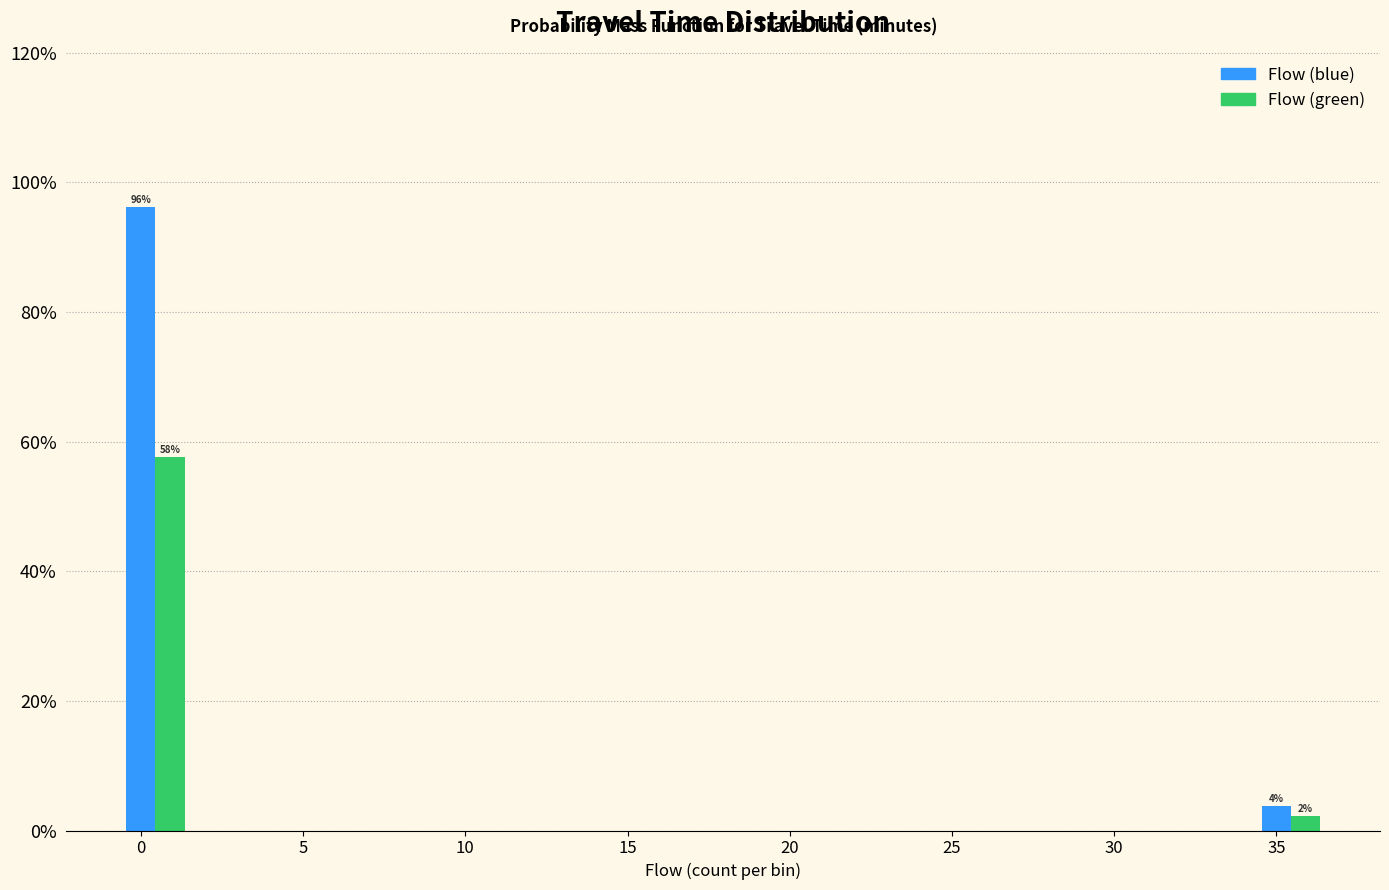

What is the sum of the Flow (blue) values at 0 and 30?

96.2